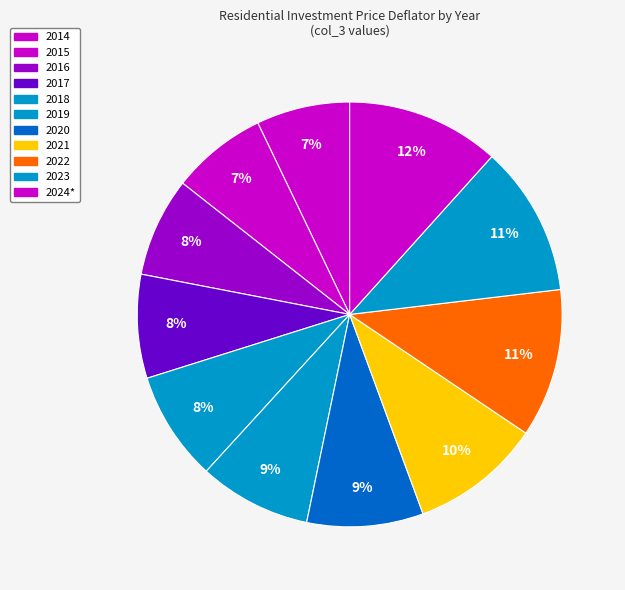

What percentage is NOT represented by 2023?

88.5%